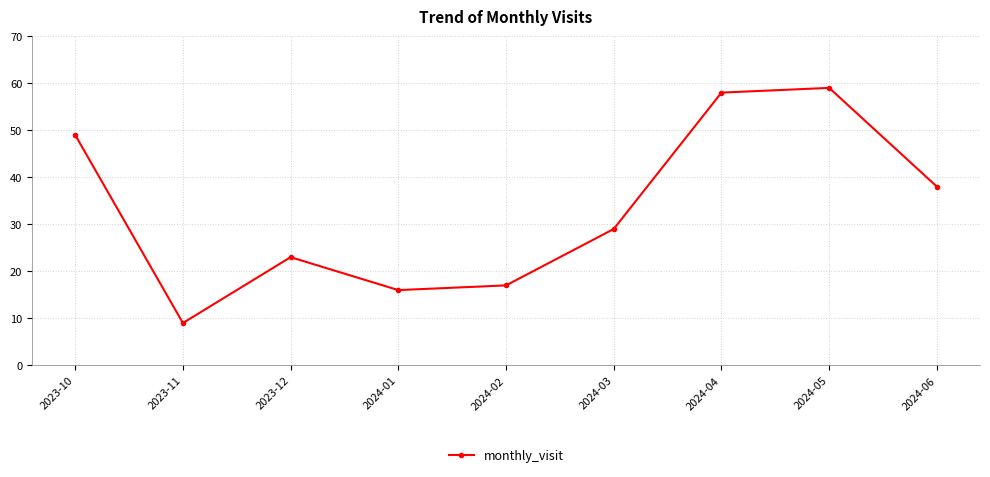

How many lines are shown in the chart?

1